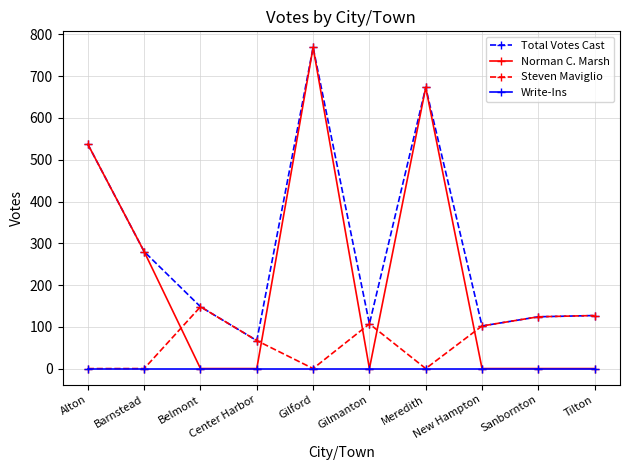

True or false: Total Votes Cast and Write-Ins cross at least once.

False